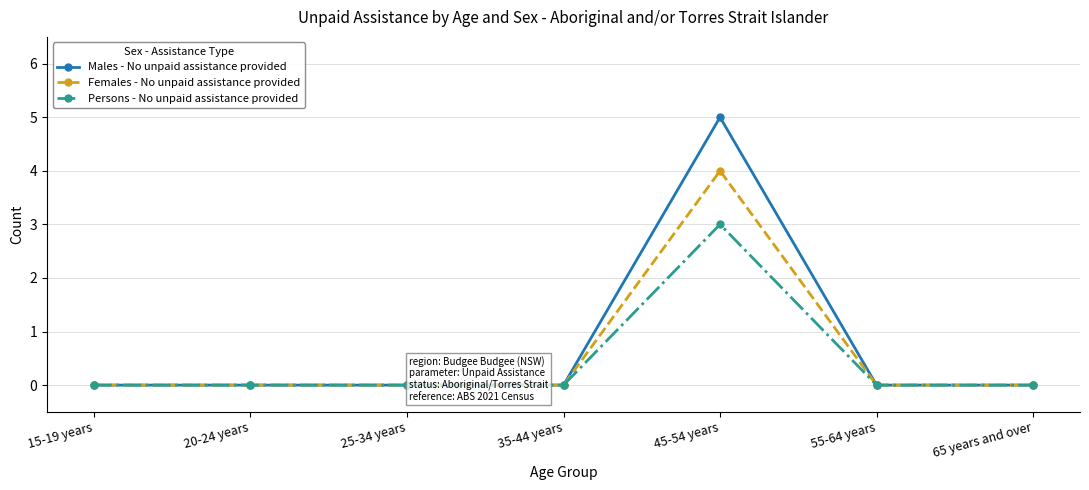

At which category is the sum across all series the highest?

45-54 years